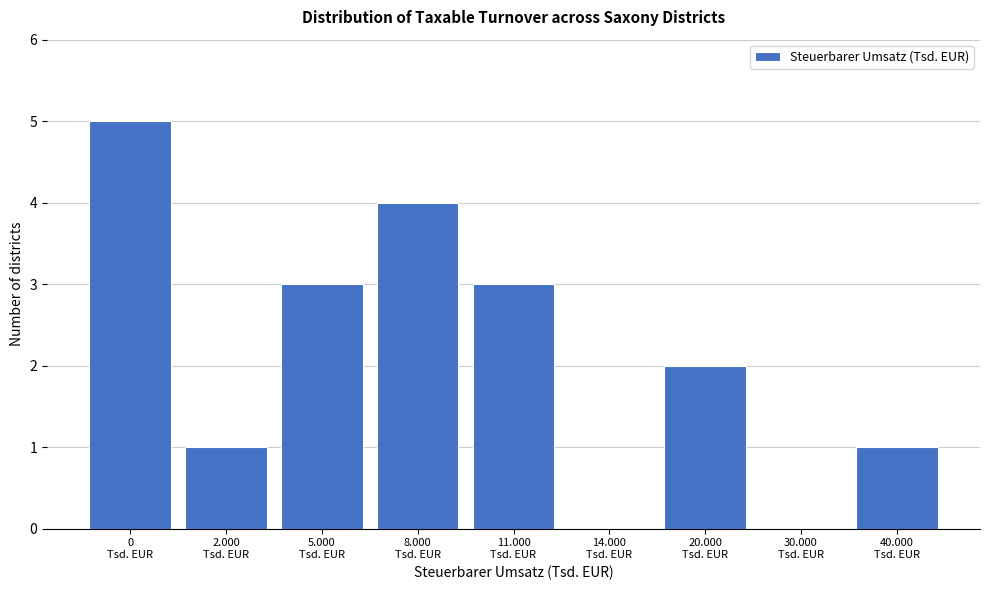

What is the sum of all values?

19